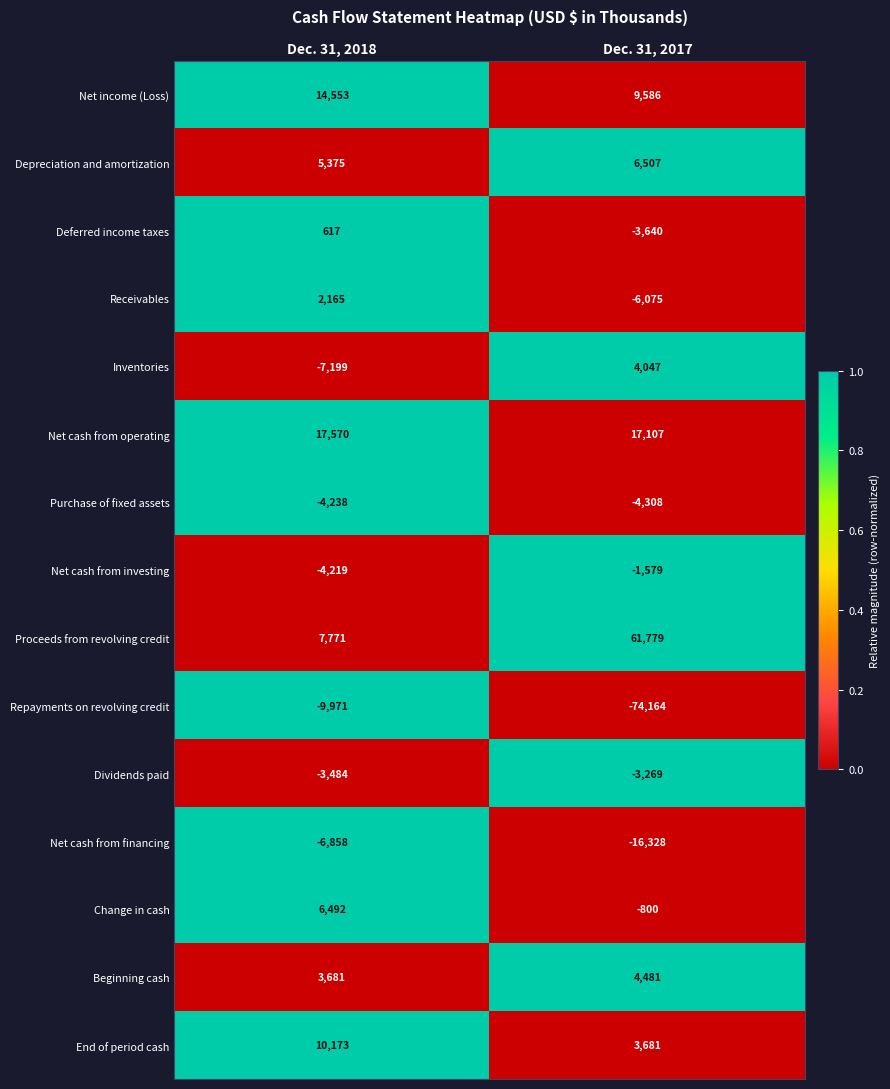

Which series has the largest range (max minus min)?

Repayments on revolving credit